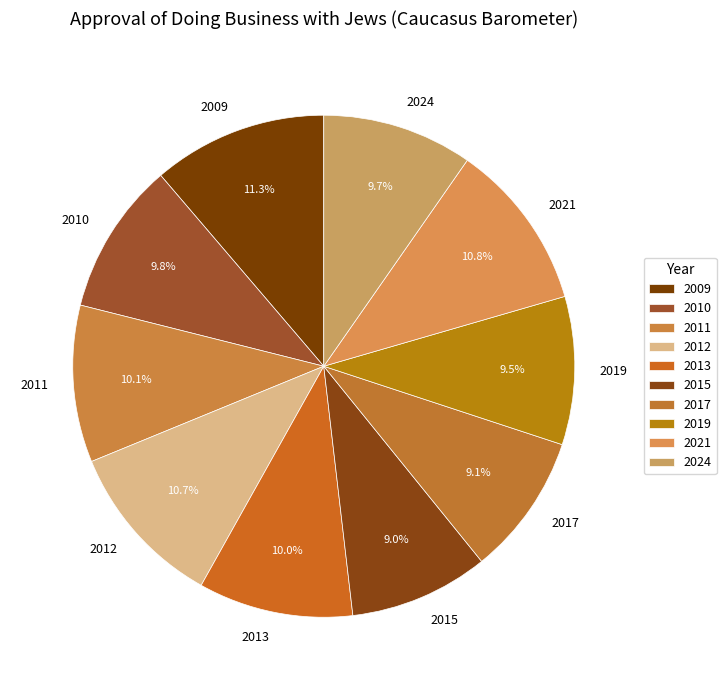

Combined, do 2011 and 2012 account for over 50%?

No